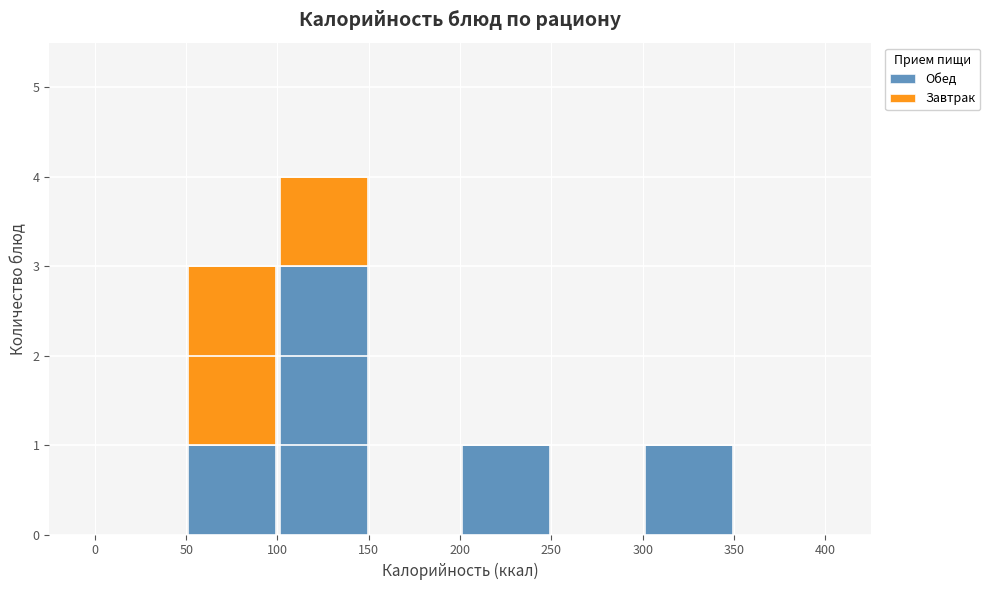

Reading left to right, transcribe this chart: for each stacked bar, give the range it covers on the x-axis and its total height. The values are not printed on the chart, so give them approximately, as read against the axis.

0 to 50: 0
50 to 100: 3
100 to 150: 4
150 to 200: 0
200 to 250: 1
250 to 300: 0
300 to 350: 1
350 to 400: 0